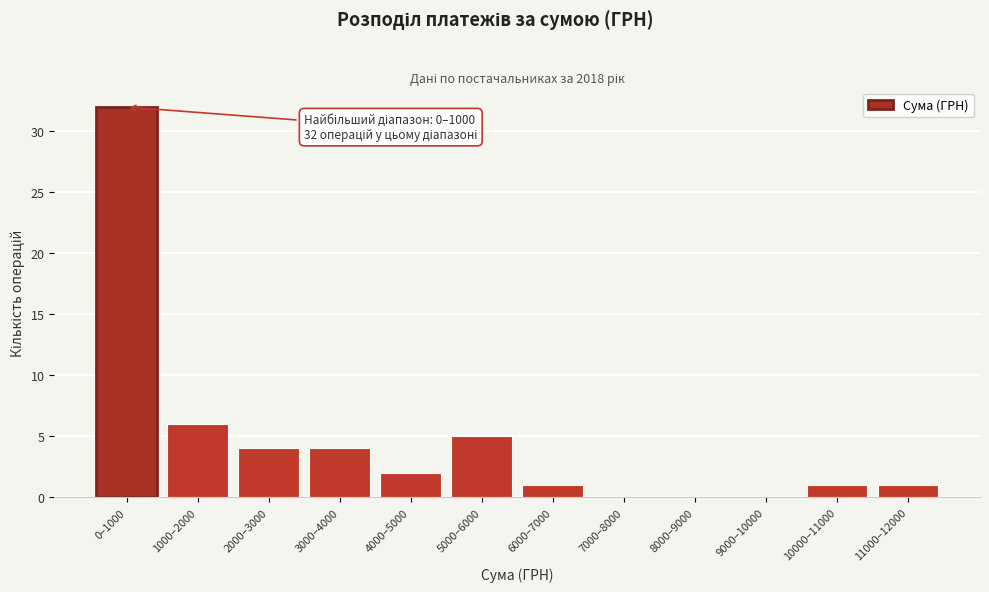

Reading left to right, list all the values displayed in this chart.

0–1000=32	1000–2000=6	2000–3000=4	3000–4000=4	4000–5000=2	5000–6000=5	6000–7000=1	7000–8000=0	8000–9000=0	9000–10000=0	10000–11000=1	11000–12000=1